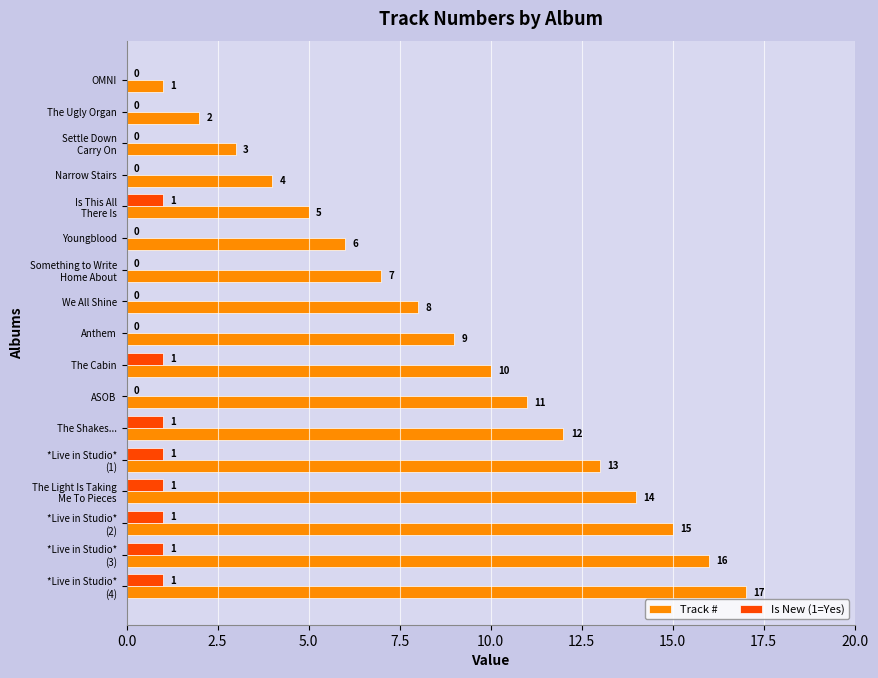

Which series has the widest spread of values?

Track #